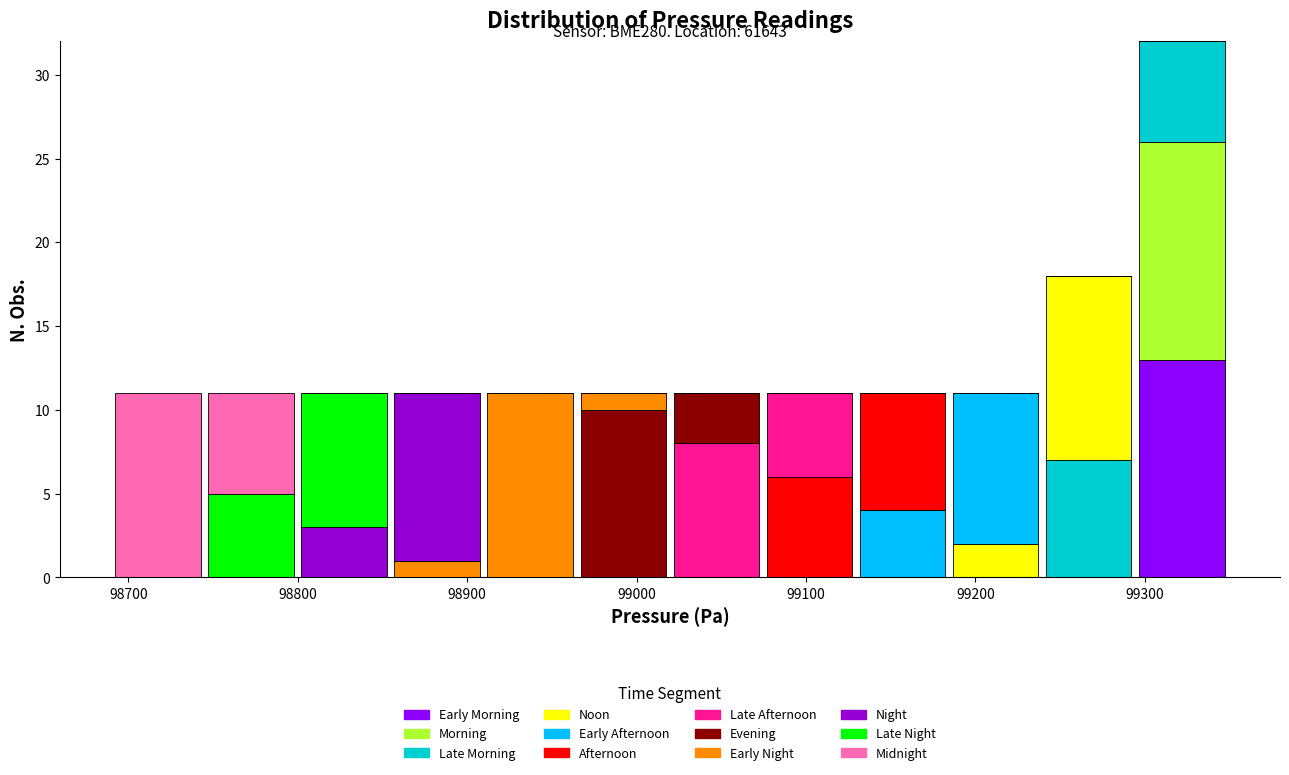

Which range on the x-axis has the tallest stacked bar (by total height)?

99290 to 99350